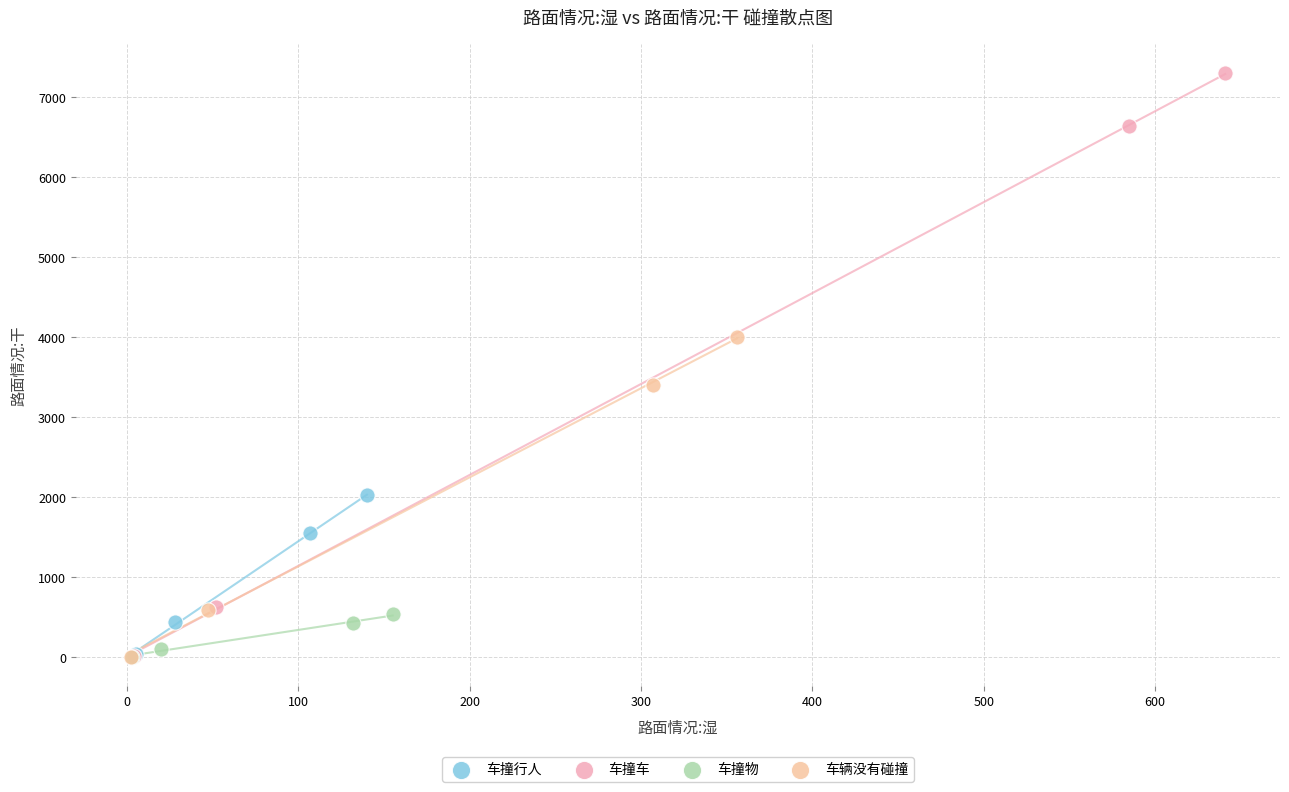

Which series reaches the maximum Y coordinate?

车撞车